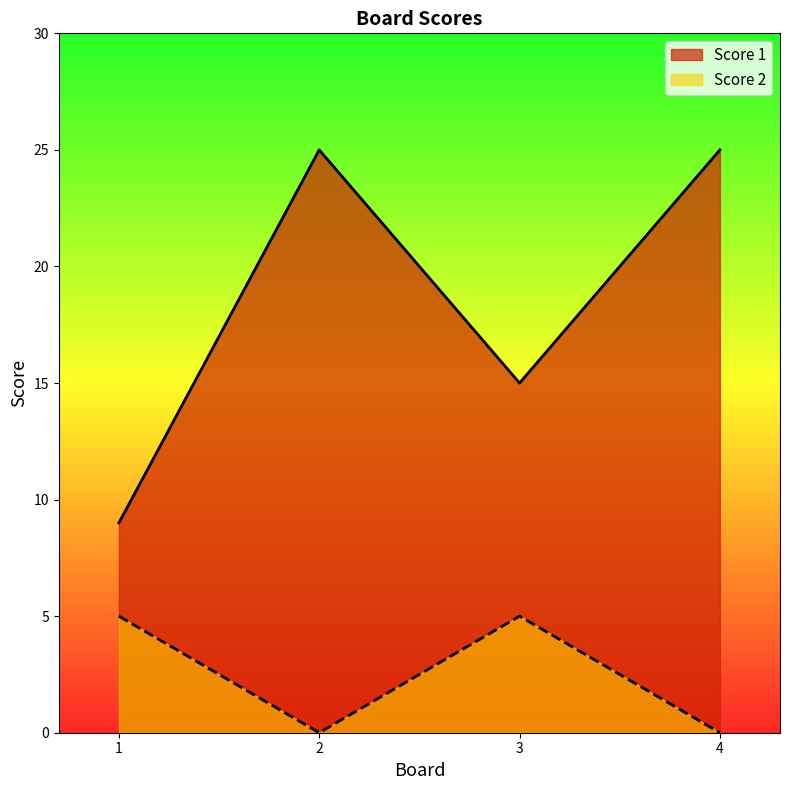

What is the average value of the Score 2 series?

2